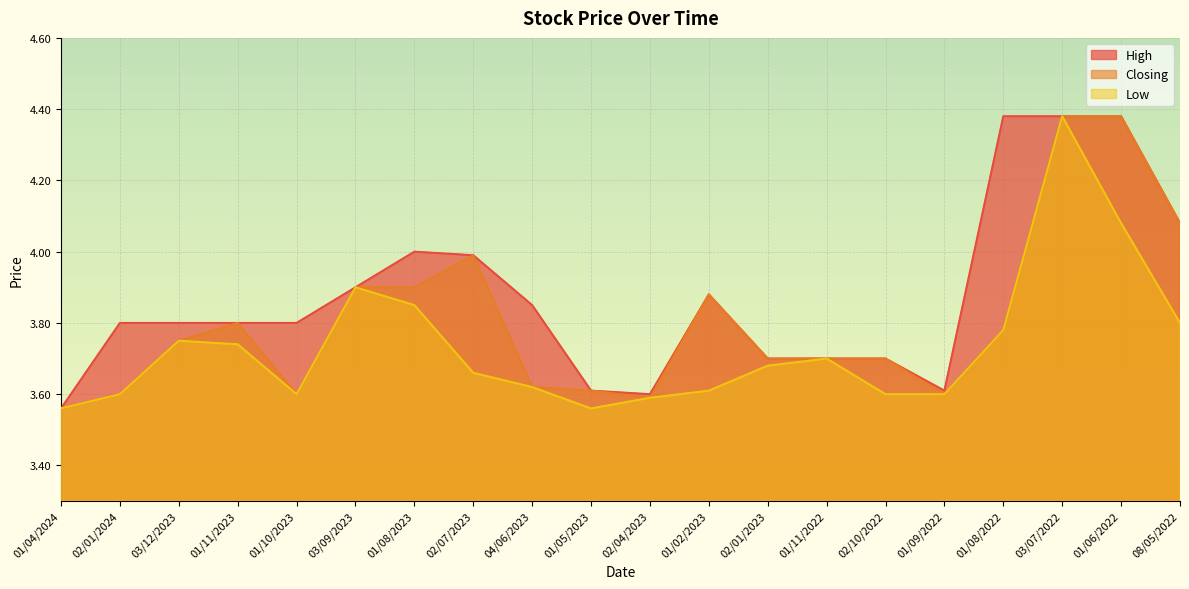

Between 02/04/2023 and 01/09/2022, which is larger?

01/09/2022